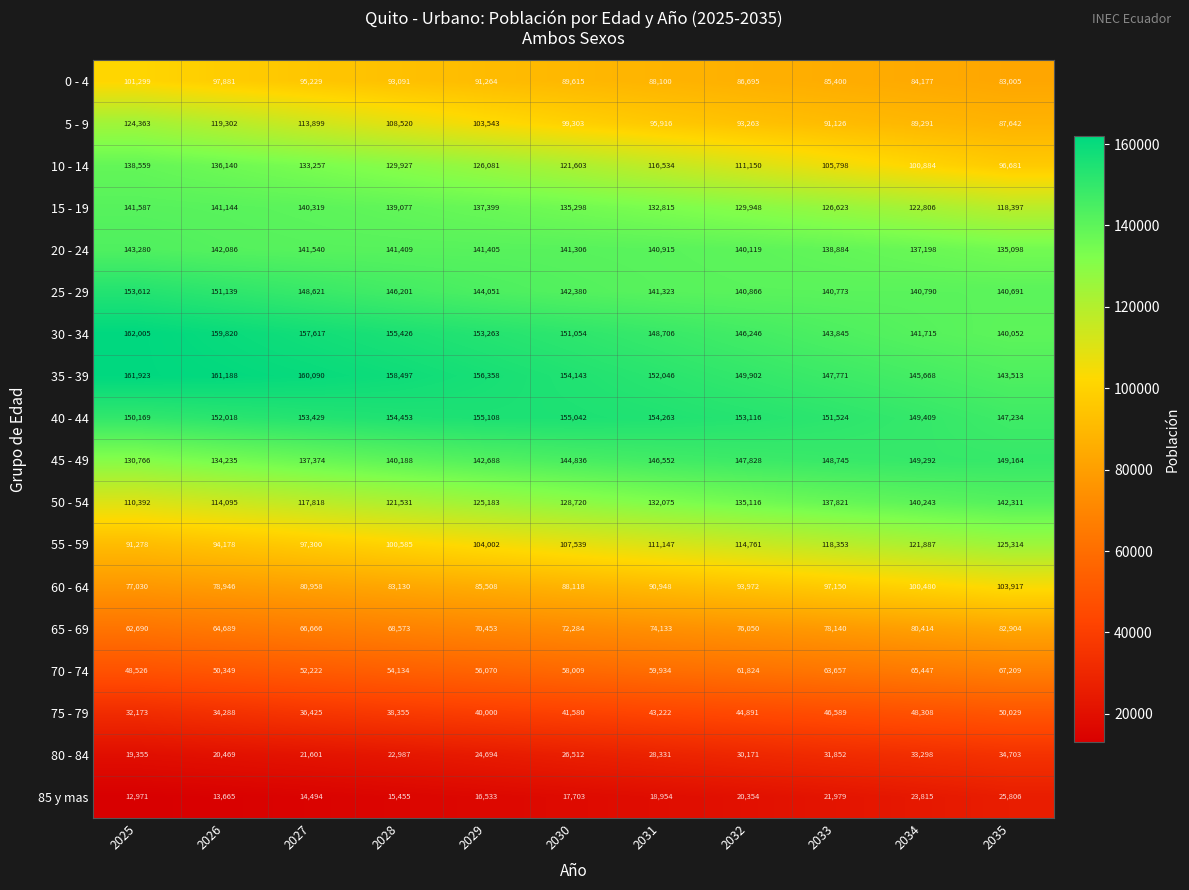

What is the total value across all series at 2031?

1875914